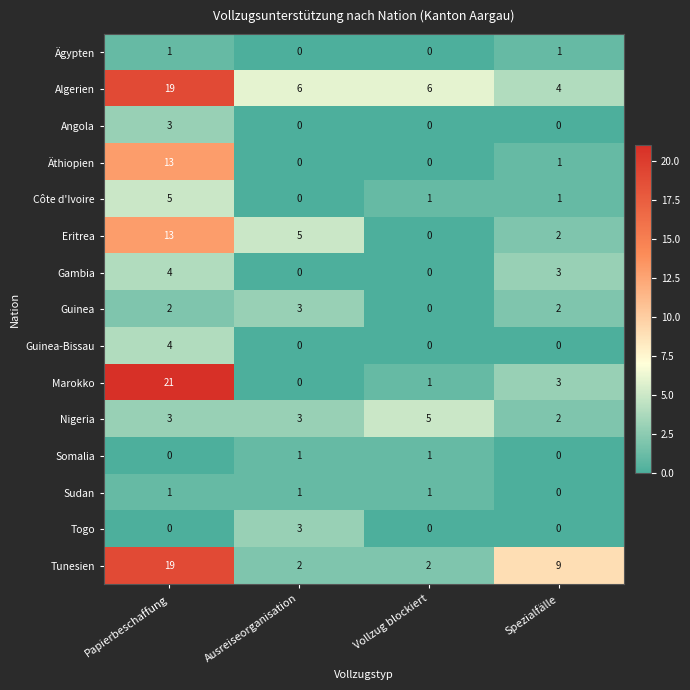

What is the average value of the Algerien series?

9